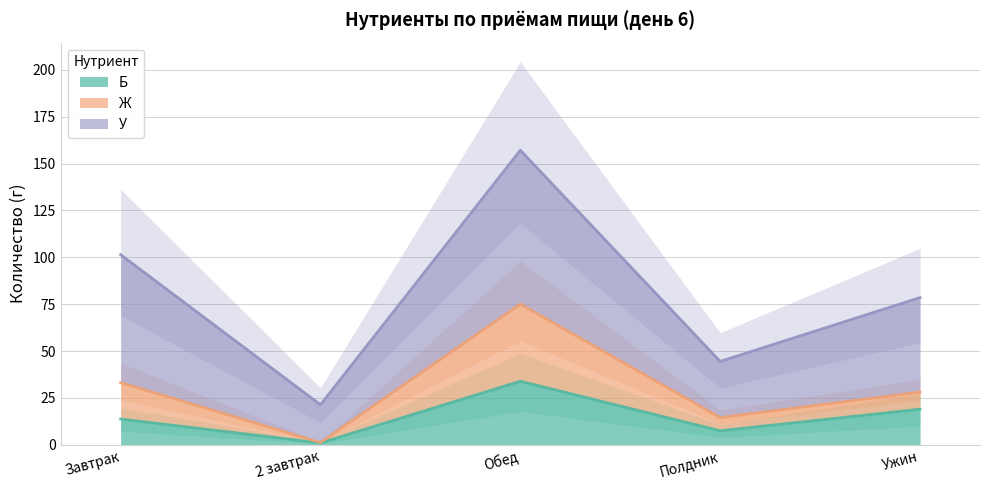

What is the sum of all Б values?

75.2